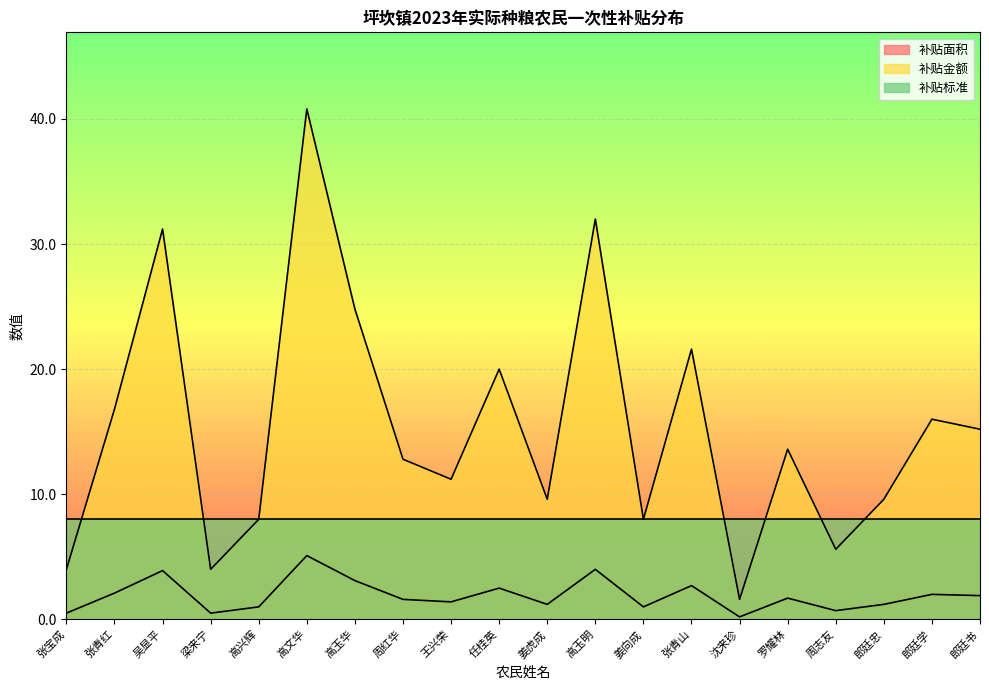

Reading right to left, extract all data points from this chart.

补贴面积: 郎廷书=1.9	郎廷学=2.0	郎廷忠=1.2	周志友=0.7	罗耀林=1.7	沈来珍=0.2	张青山=2.7	姜向成=1.0	高玉明=4.0	姜虎成=1.2	任桂英=2.5	王兴荣=1.4	周红华=1.6	高玉华=3.1	高文华=5.1	高兴辉=1.0	梁来宁=0.5	吴显平=3.9	张青红=2.1	张宝成=0.5
补贴金额: 郎廷书=15.2	郎廷学=16.0	郎廷忠=9.6	周志友=5.6	罗耀林=13.6	沈来珍=1.6	张青山=21.6	姜向成=8.0	高玉明=32.0	姜虎成=9.6	任桂英=20.0	王兴荣=11.2	周红华=12.8	高玉华=24.8	高文华=40.8	高兴辉=8.0	梁来宁=4.0	吴显平=31.2	张青红=16.8	张宝成=4.0